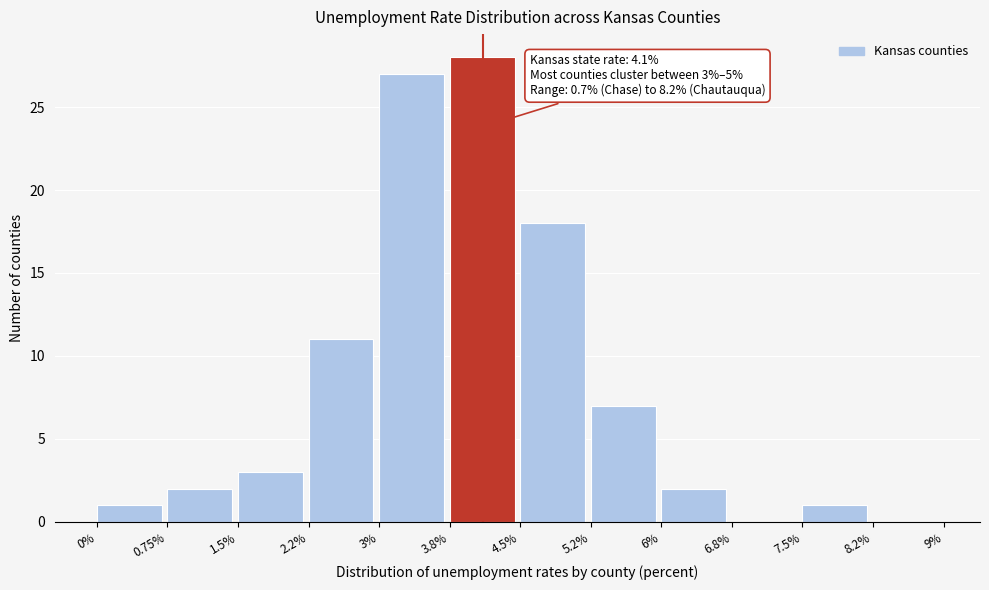

Which range on the x-axis has the tallest bar?

3.8% to 4.5%